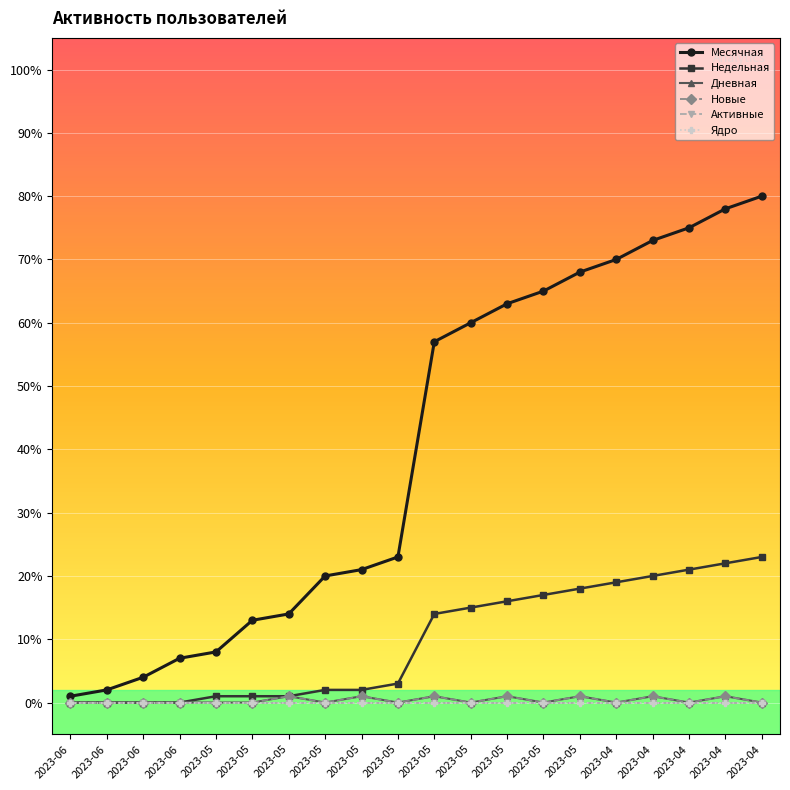

Is this an area chart (filled region under the line)?

No